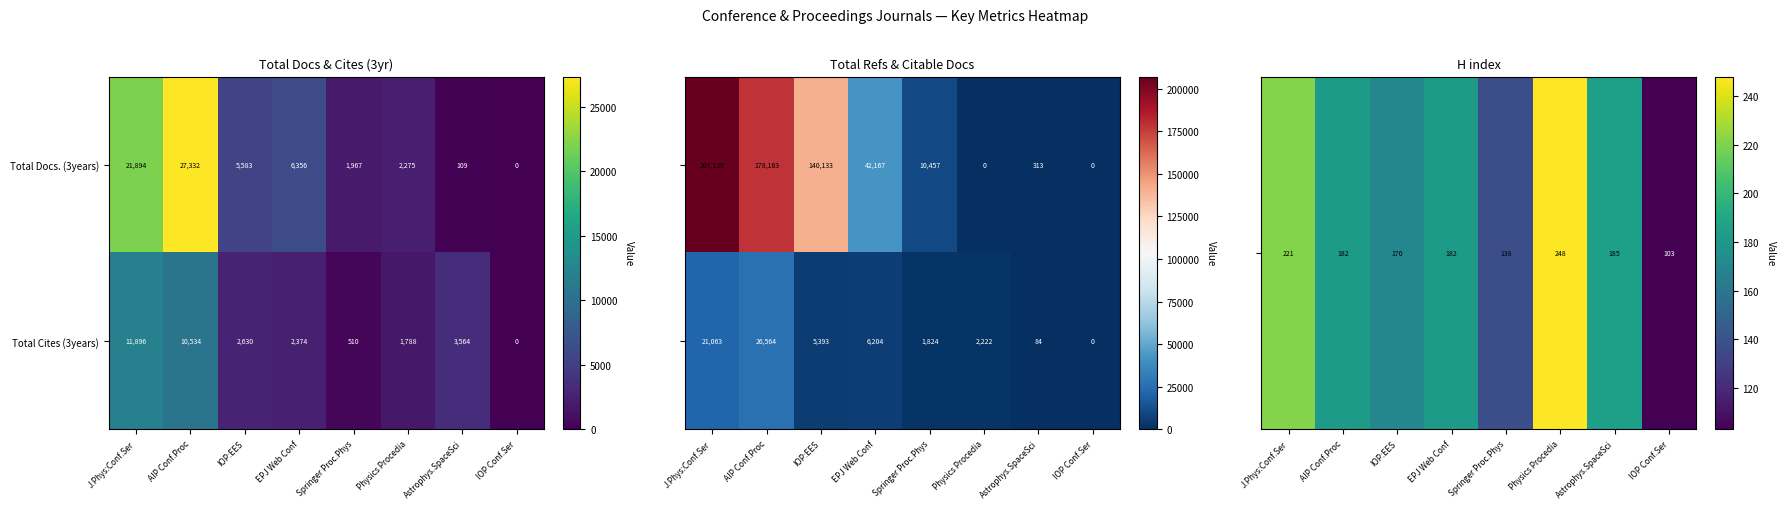

What is the sum of all Total Cites (3years) values?

33296